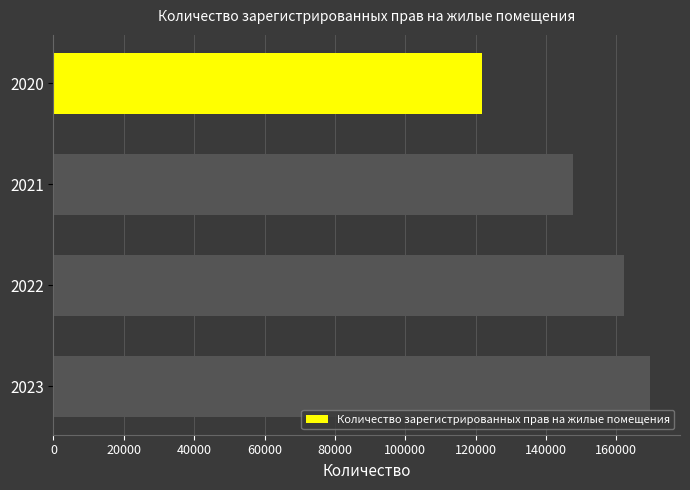

What is the difference between the second highest and second lowest values?

14338